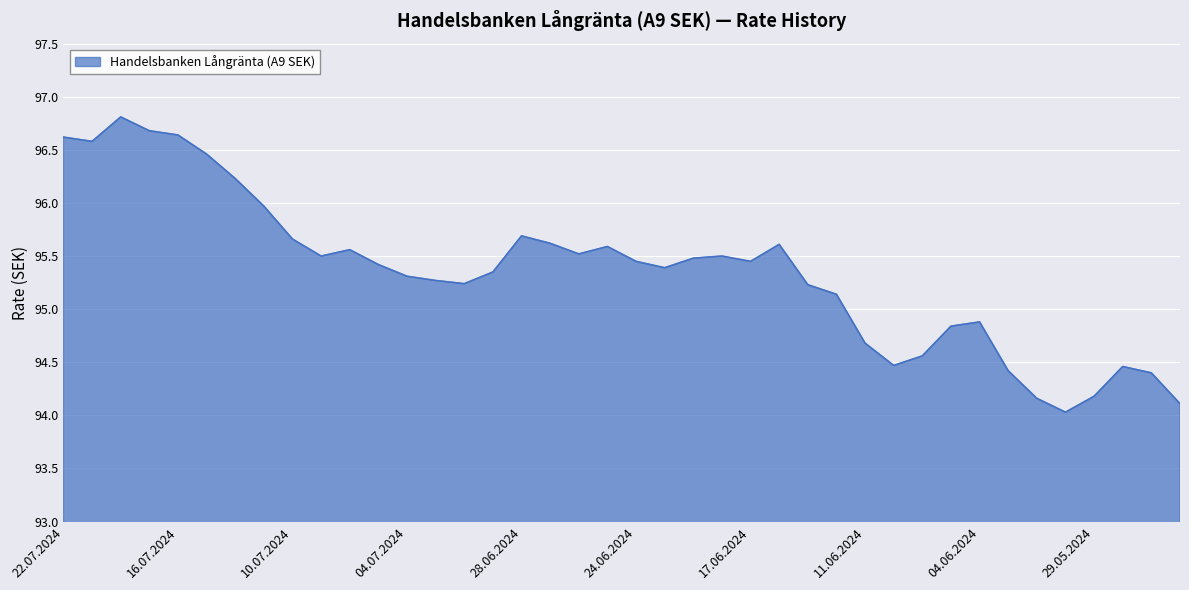

What is the maximum value shown in the chart?

96.8